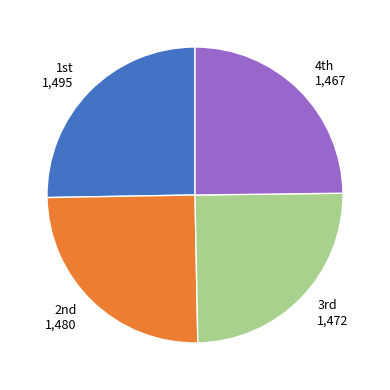

Is there any slice that represents more than half of the pie?

No